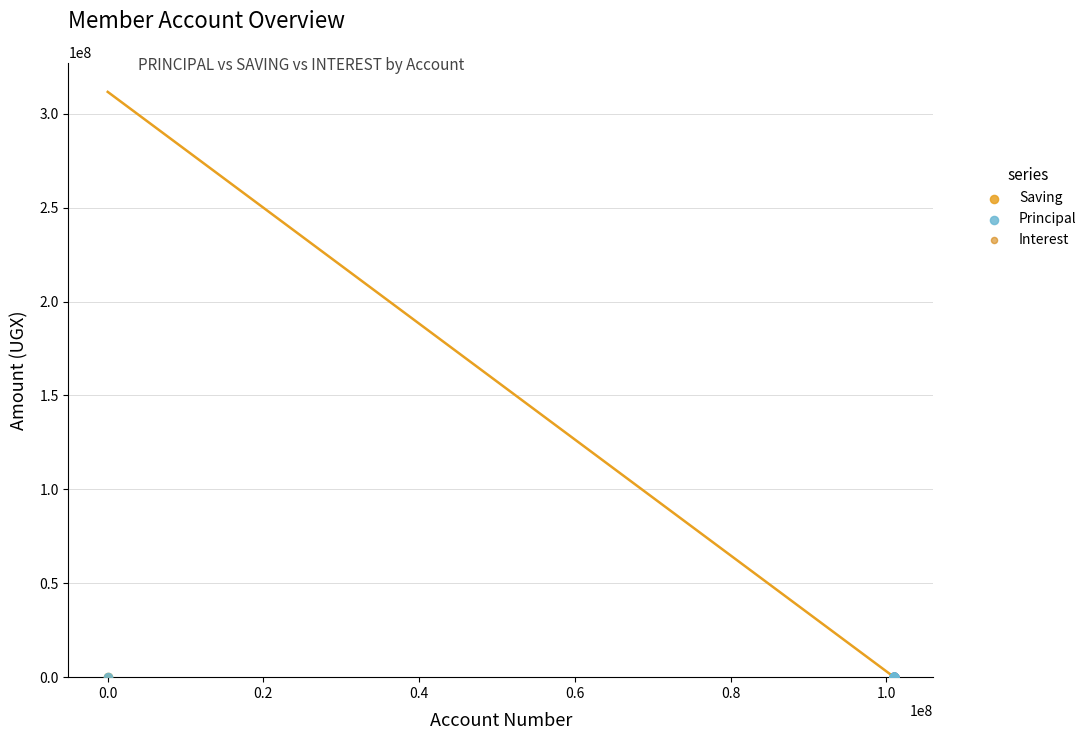

What are all the series names shown in the legend?

Saving, Principal, Interest